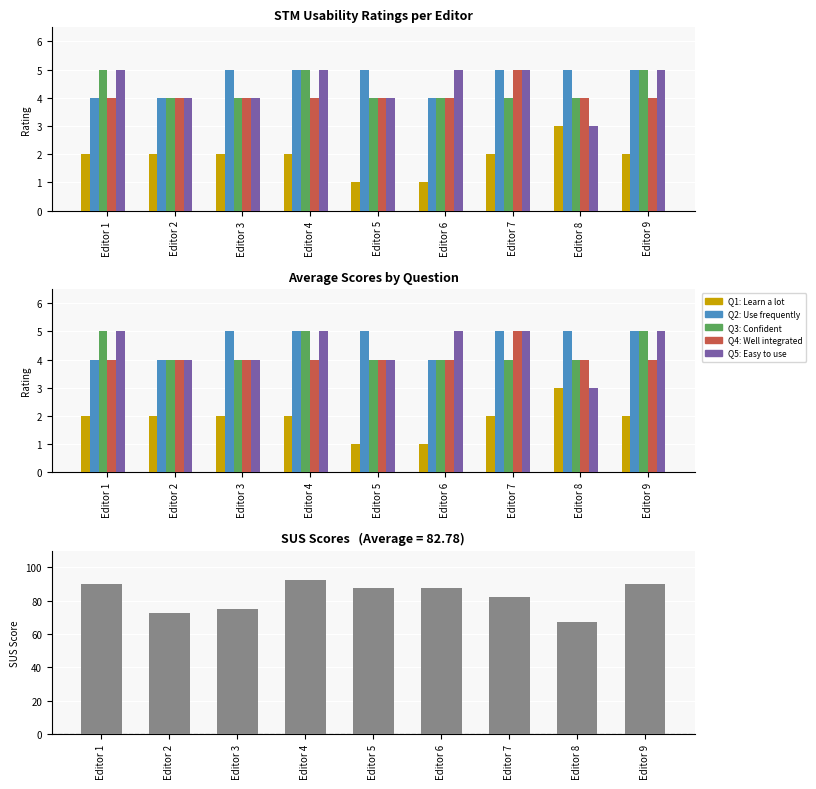

How many groups of bars are there?

9